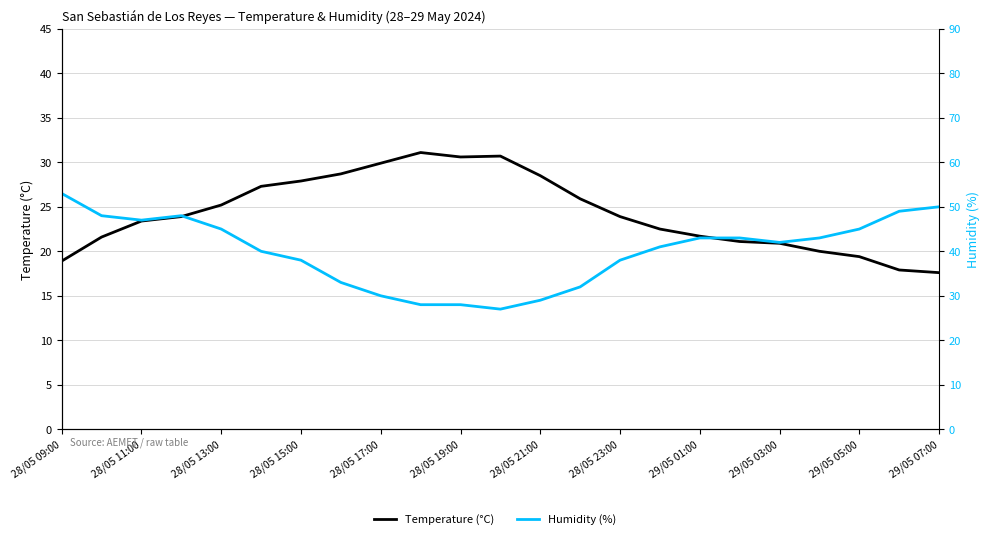

What are all the series names shown in the legend?

Temperature (°C), Humidity (%)